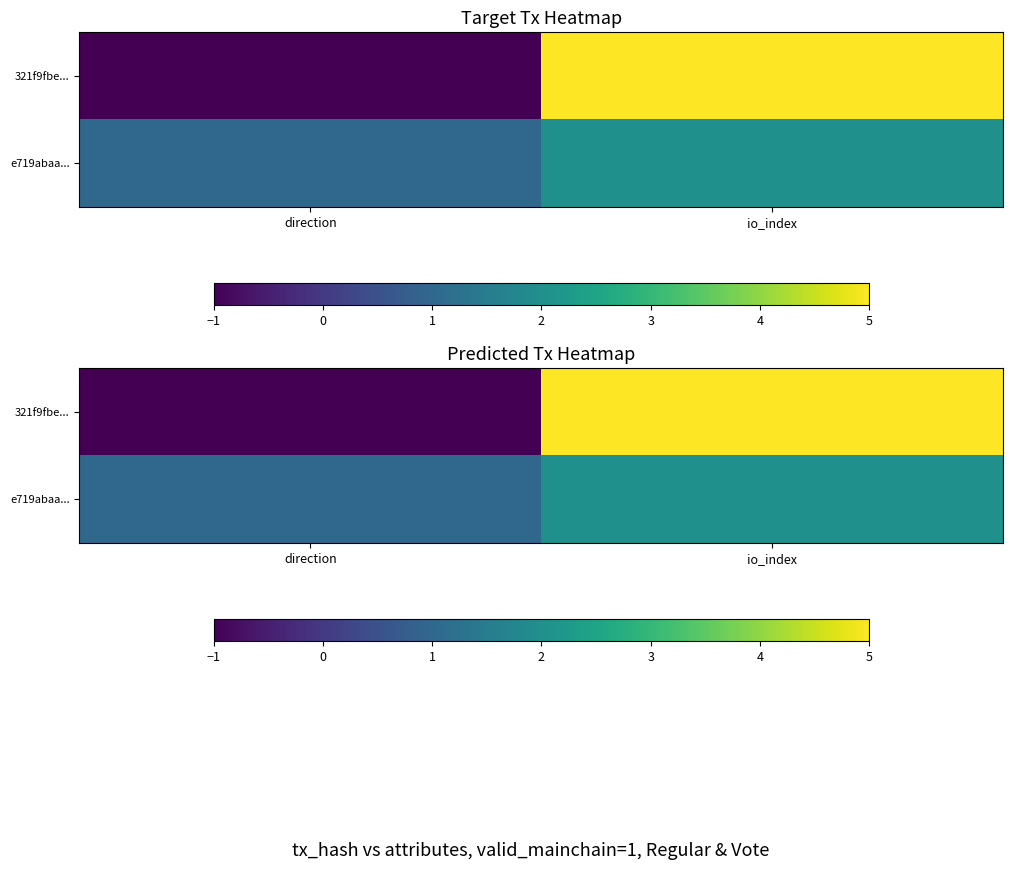

Count the 321f9fbe... values in the range -1 to 5.

2